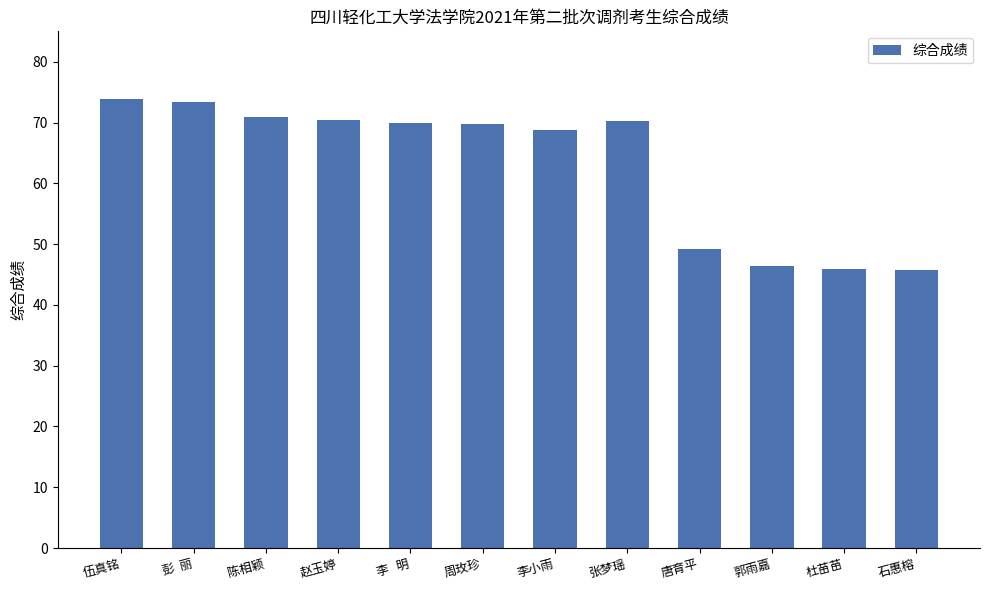

What is the difference between the values at 李小雨 and 唐育平?

19.5